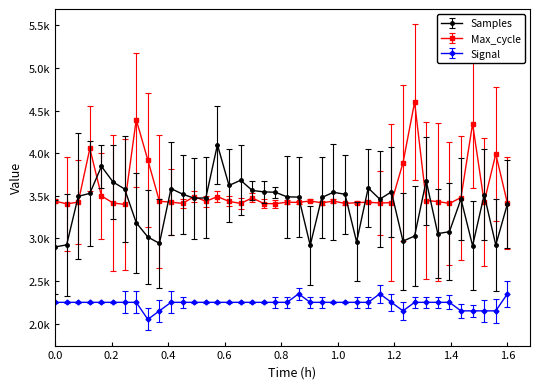

After their last crossing, which series has the higher values: Max_cycle or Samples?

Max_cycle